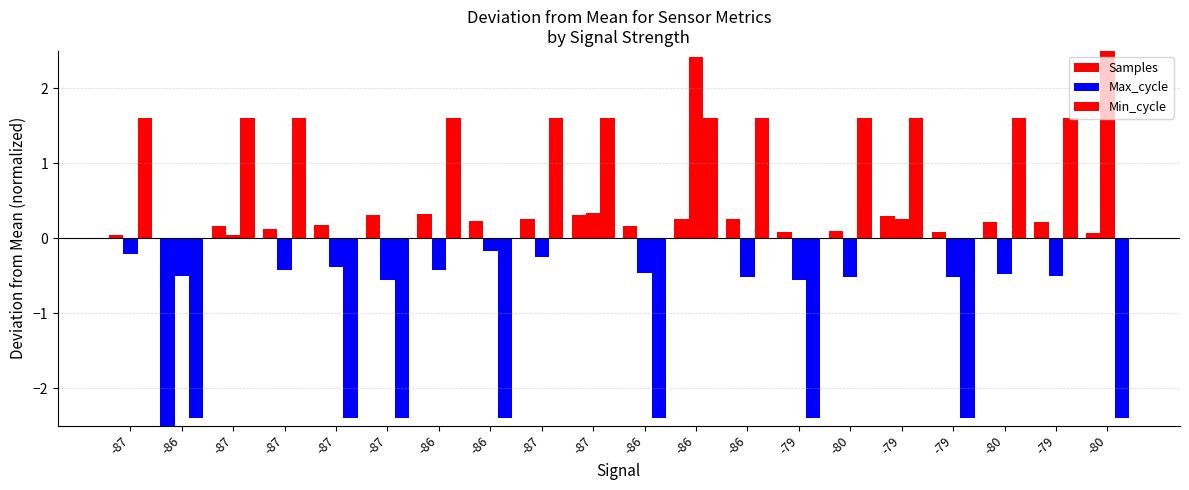

Where does the Samples series first go above 0?

-87